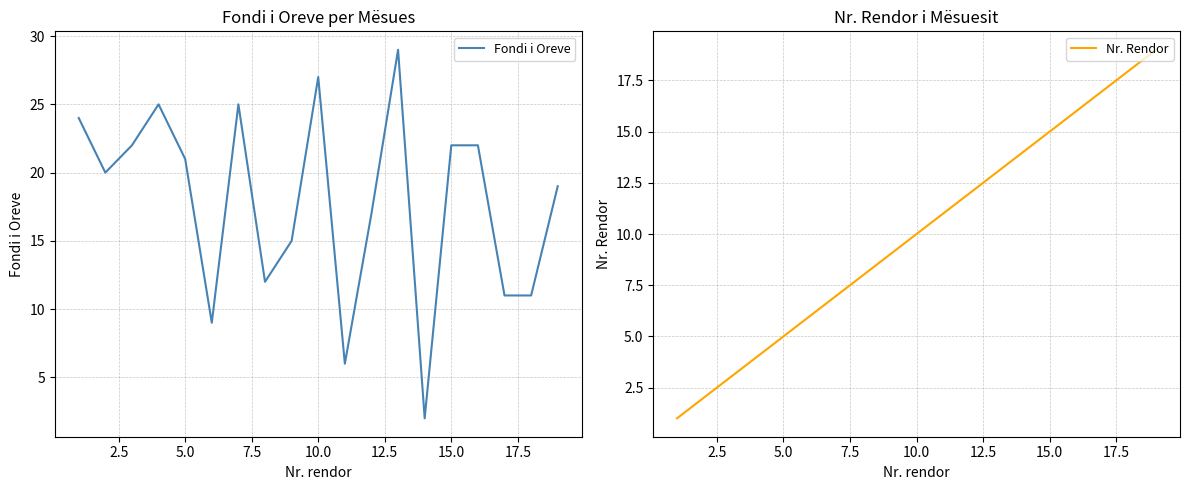

True or false: Fondi i Oreve has a value of 21 at 5.0.

True